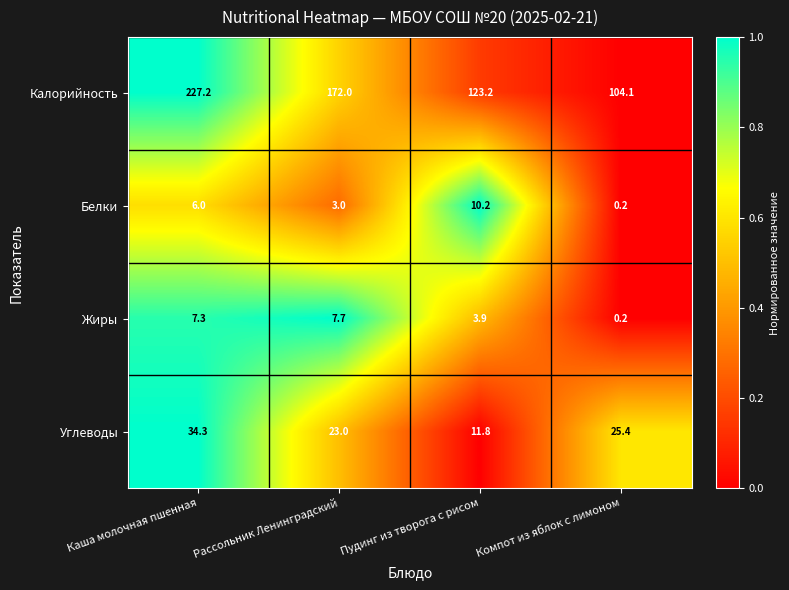

List the series in order of their peak value, highest first.

Калорийность, Углеводы, Белки, Жиры